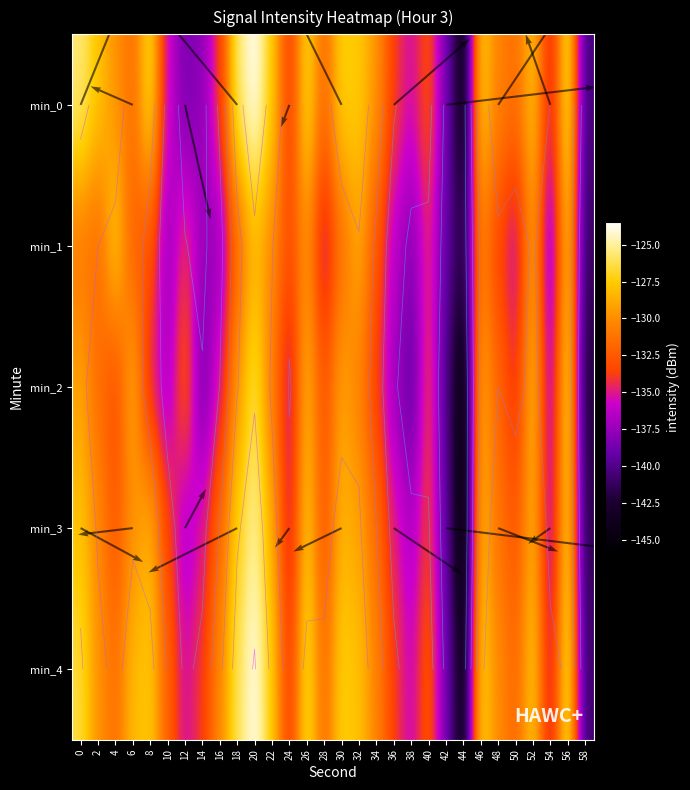

Is the value of min_0 at 52 greater than the value of min_4 at 34?

Yes